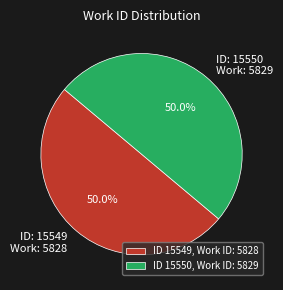

Combined, do ID: 15550 Work: 5829 and ID: 15549 Work: 5828 account for over 50%?

Yes